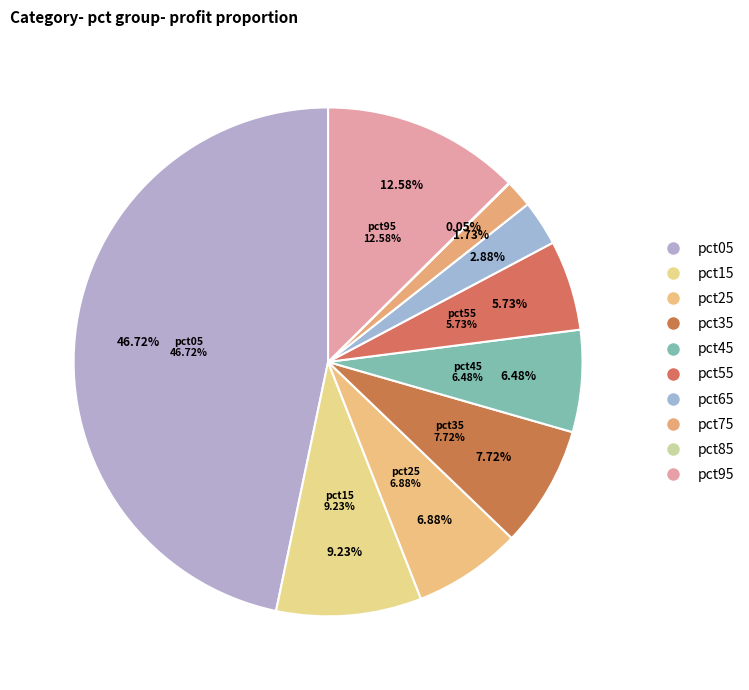

To the nearest percent, what is the difference between the pct15 and pct65 slice percentages?

6%